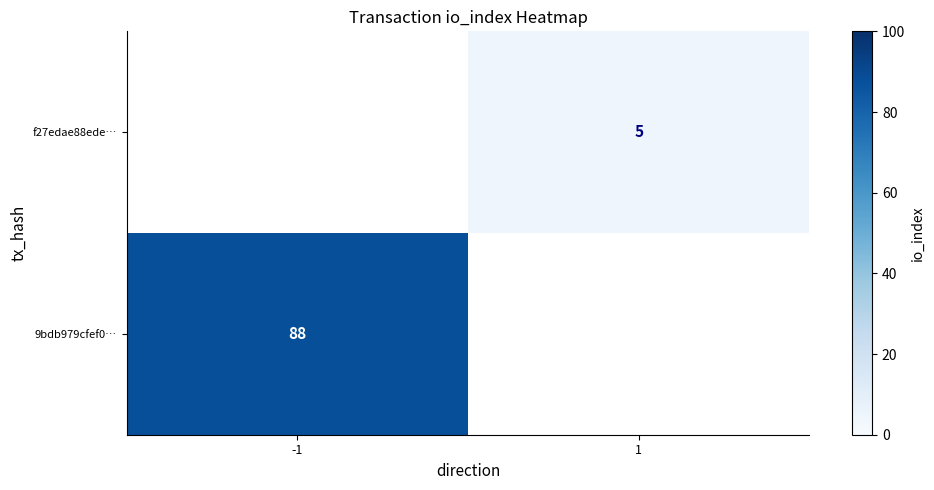

True or false: f27edae88ede… has a value of 7 at 1.

False